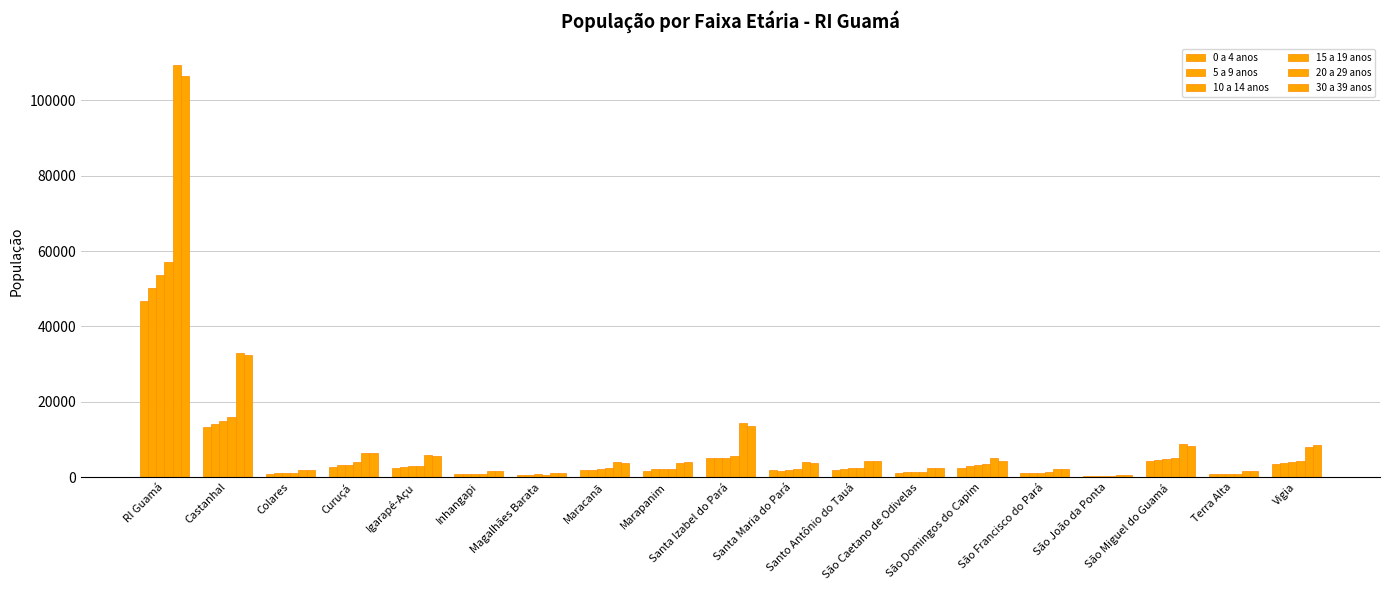

What is the lowest value of the 15 a 19 anos series?

375